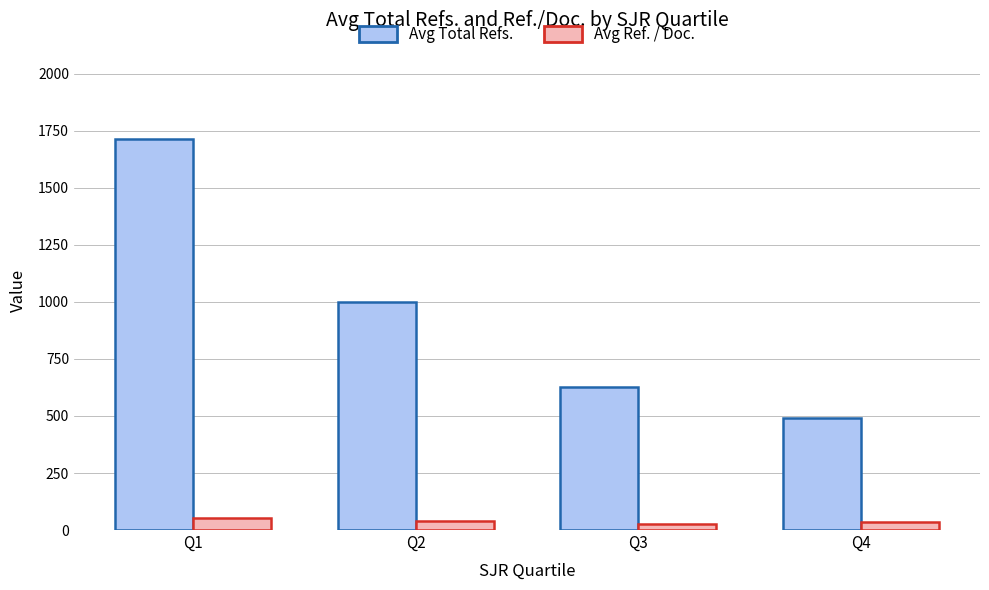

What is the difference between the highest and lowest values at Q1?

1659.6